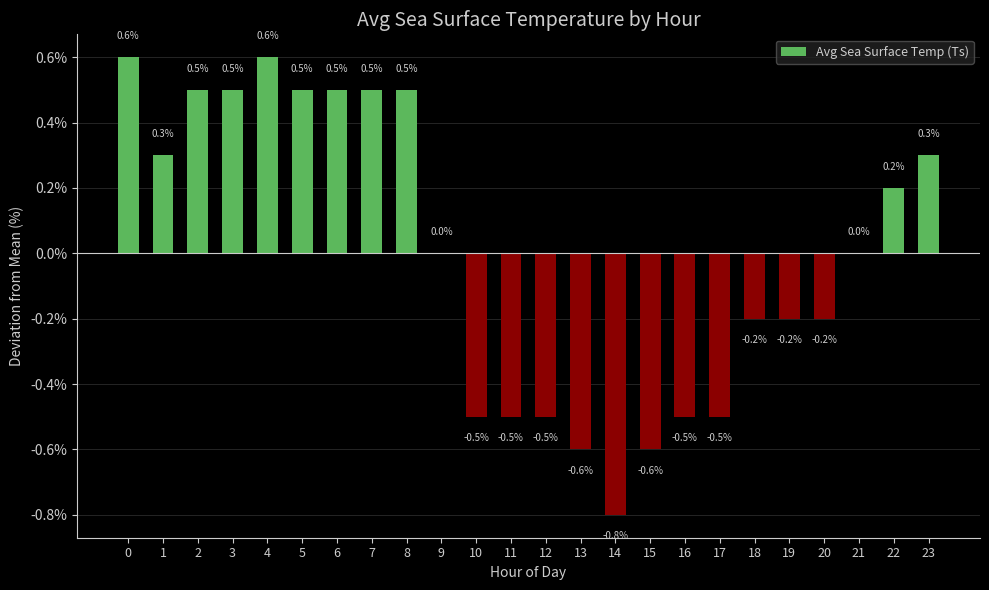

What is the difference between the values at 14 and 4?

1.4